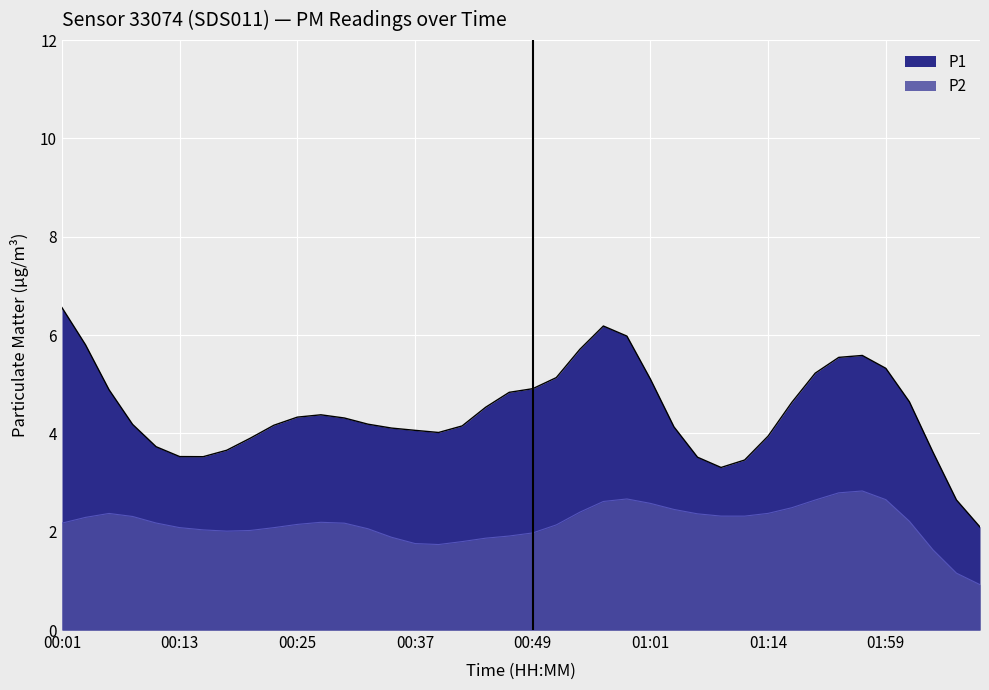

True or false: P1 and P2 cross at least once.

False